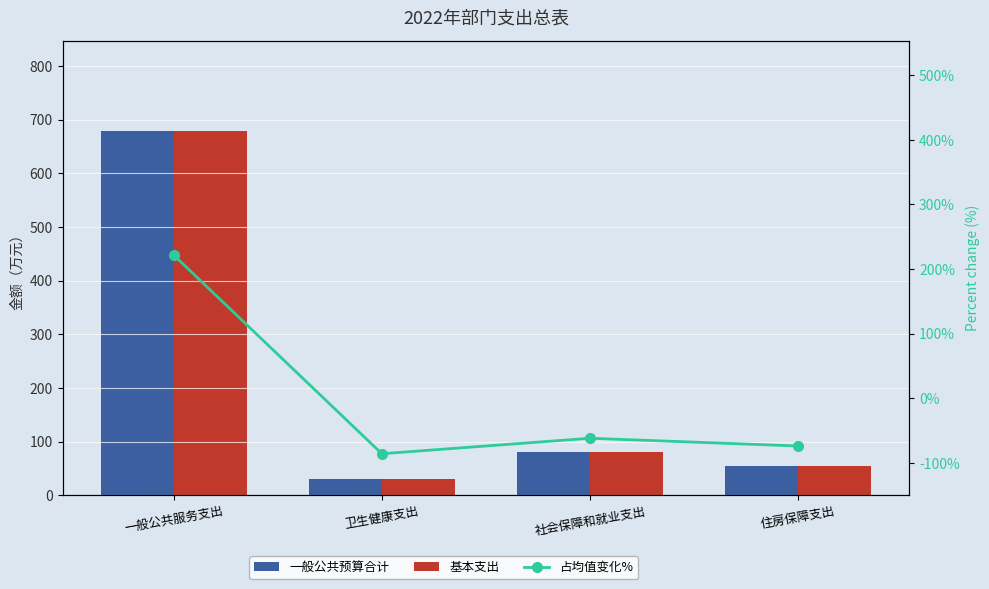

At which category is the sum across all series the highest?

一般公共服务支出